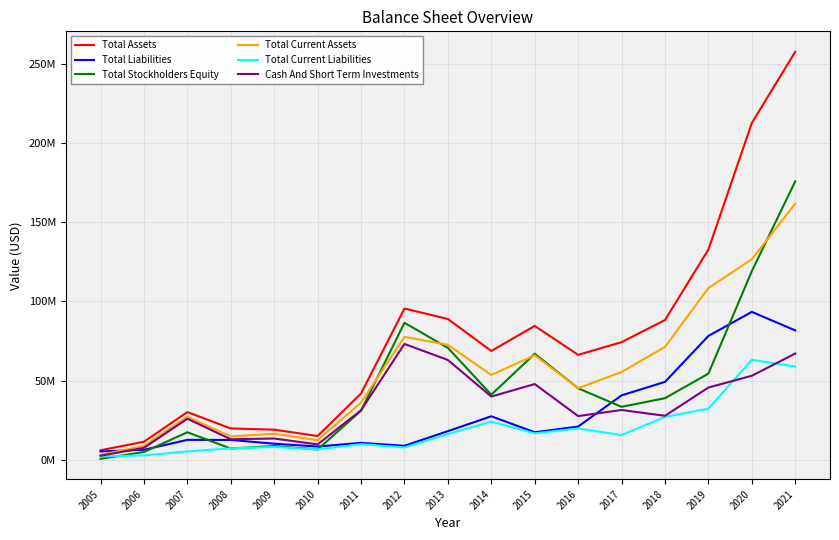

Is this an area chart (filled region under the line)?

No